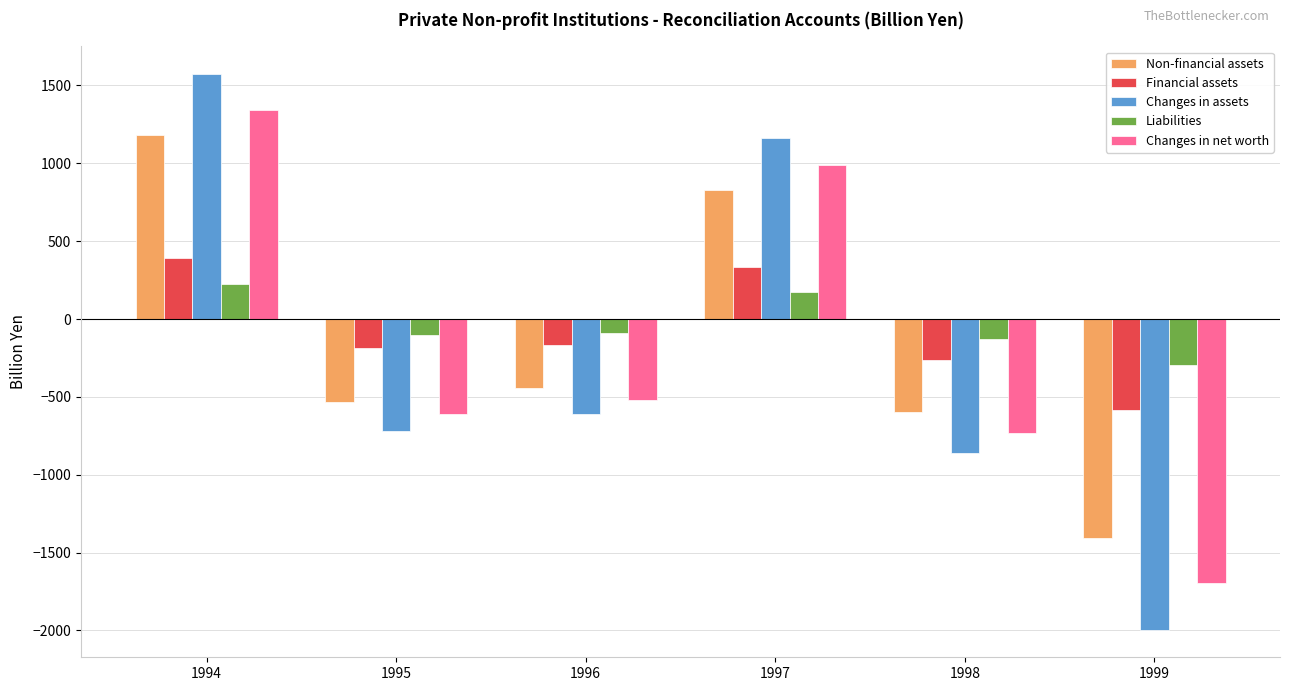

The Non-financial assets series shows 779.5 at 1994. True or false?

False